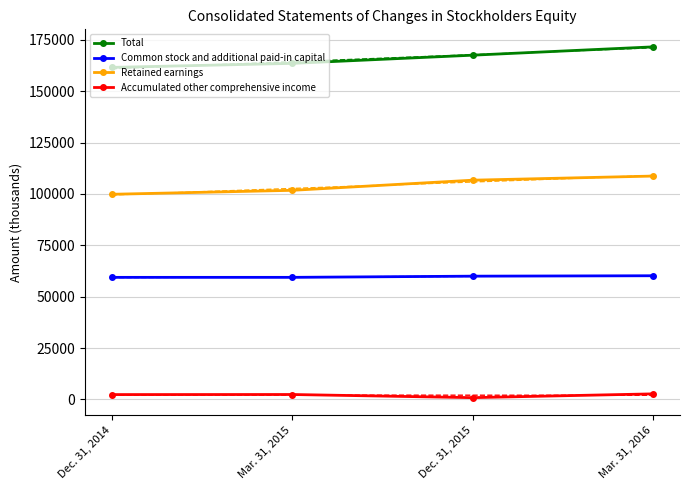

Which category has the lowest value in the Total series?

Dec. 31, 2014